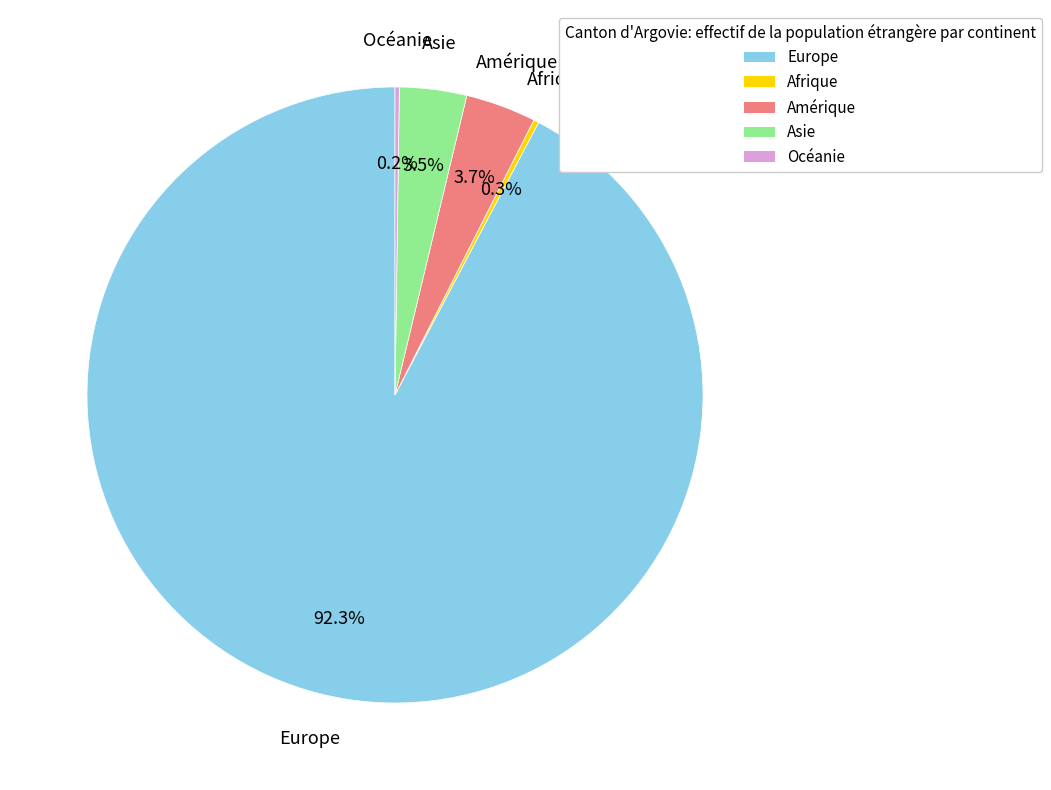

What percentage is NOT represented by Europe?

7.7%